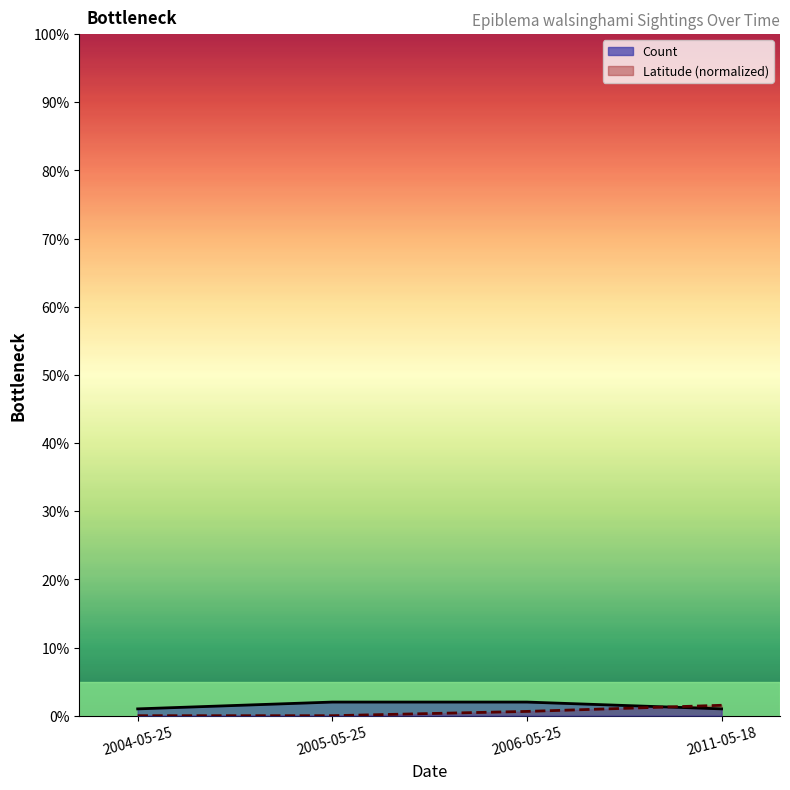

Between which two adjacent categories do Count and Latitude (normalized) first intersect?

2006-05-25 and 2011-05-18